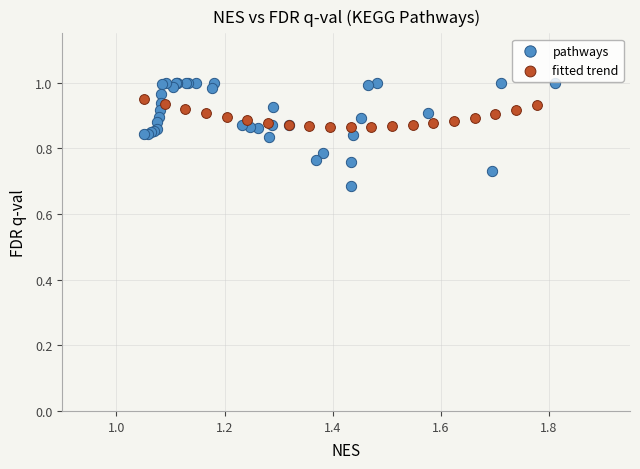

Which series reaches the minimum Y coordinate?

pathways